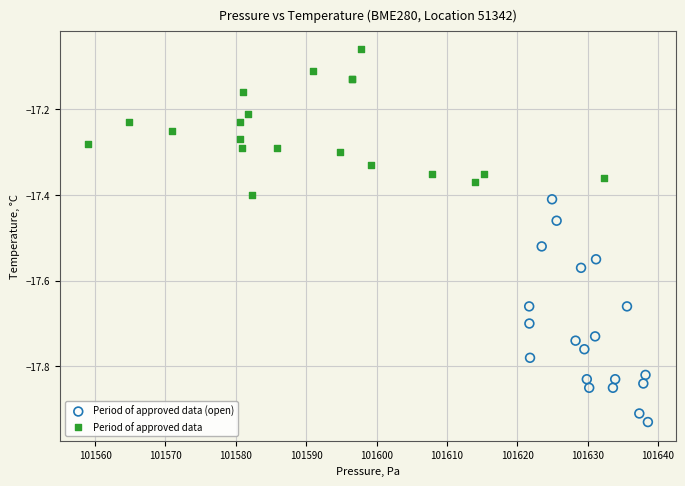

Which series has the largest Y range (max minus min)?

Period of approved data (open)